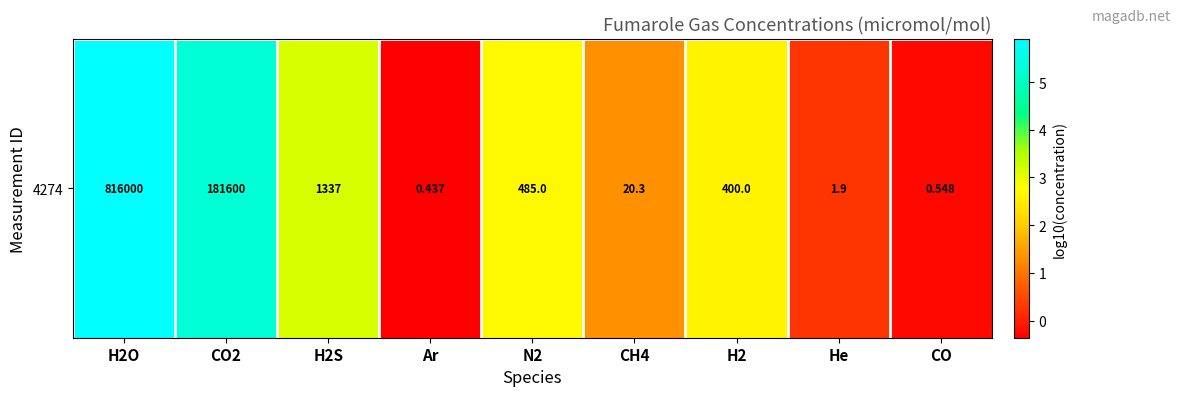

What is the change in value from H2O to He?

-5.6